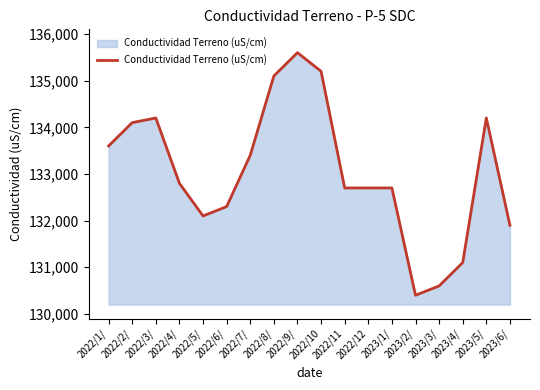

What is the difference between the second highest and second lowest values?

4600